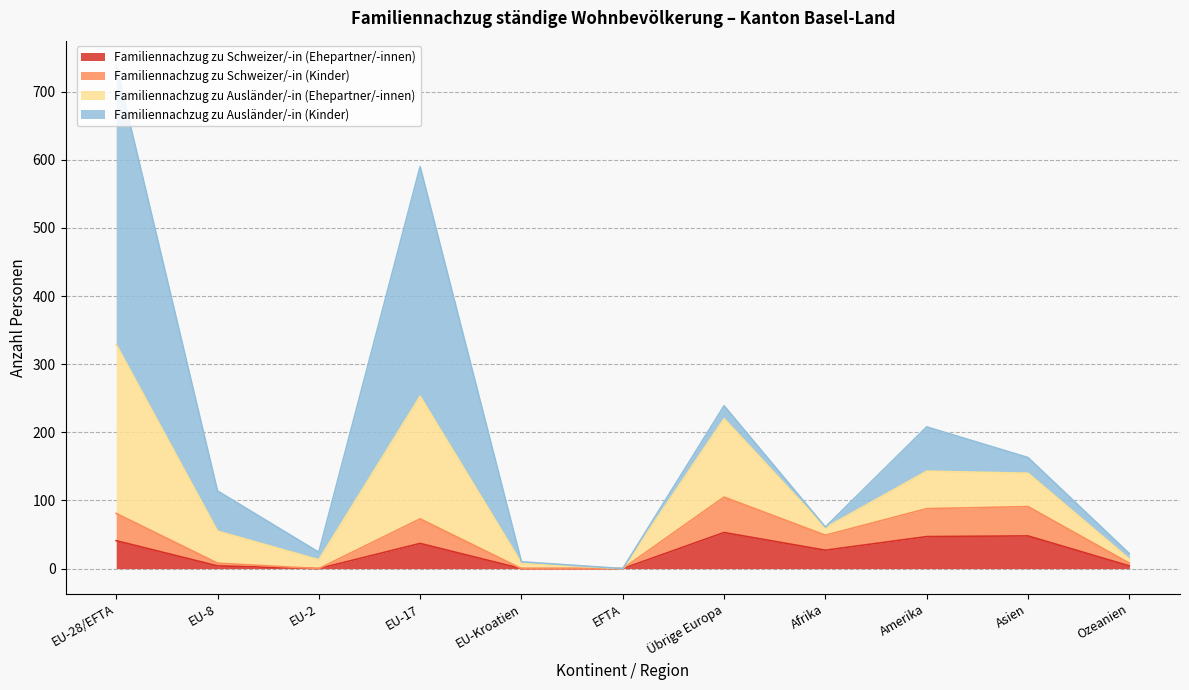

Rank the series at EU-17 from lowest to highest value.

Familiennachzug zu Schweizer/-in (Kinder), Familiennachzug zu Schweizer/-in (Ehepartner/-innen), Familiennachzug zu Ausländer/-in (Ehepartner/-innen), Familiennachzug zu Ausländer/-in (Kinder)